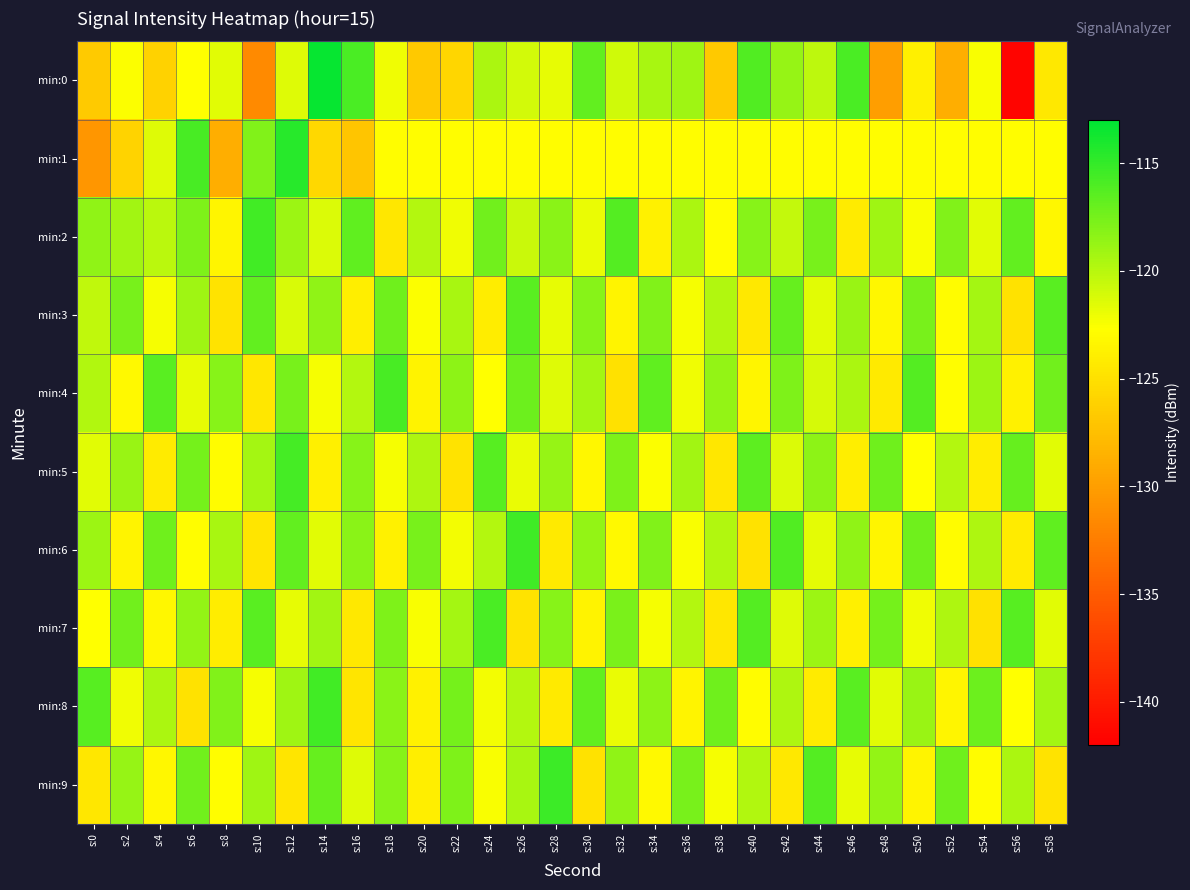

At which category is the sum across all series the highest?

s:12